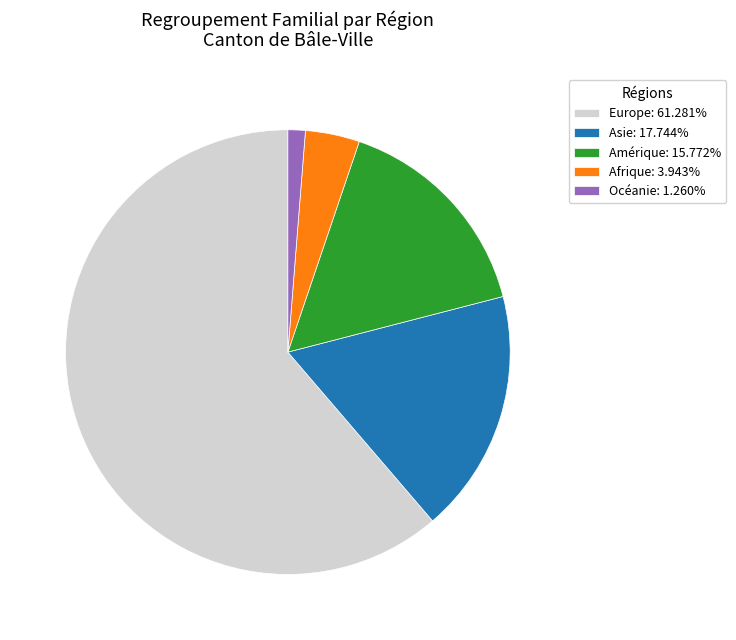

Do Asie: 17.744% and Afrique: 3.943% together represent more than half of the pie?

No